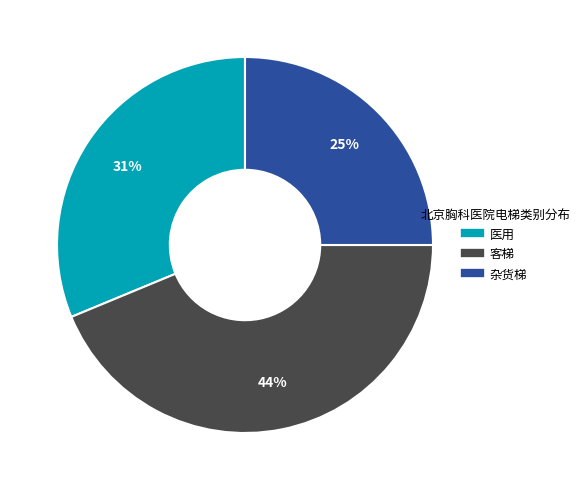

Is it true that 医用 is 31% of the pie?

True